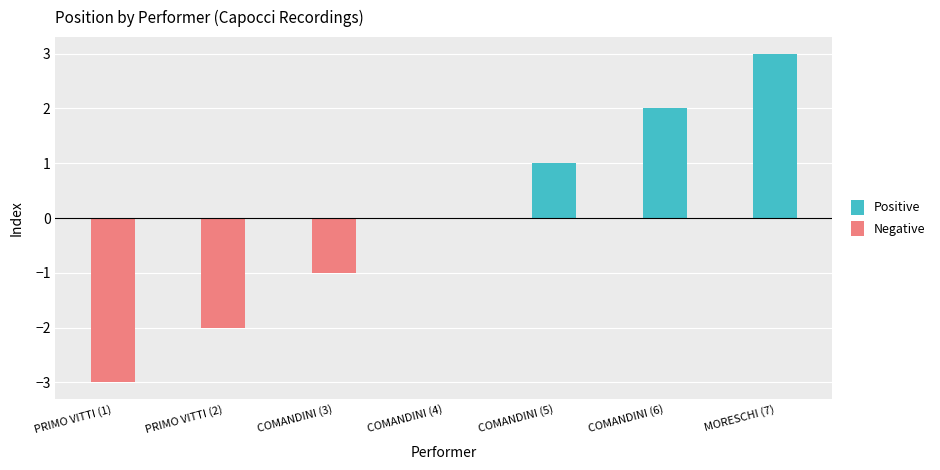

At which label is Positive closest to 1?

COMANDINI (5)